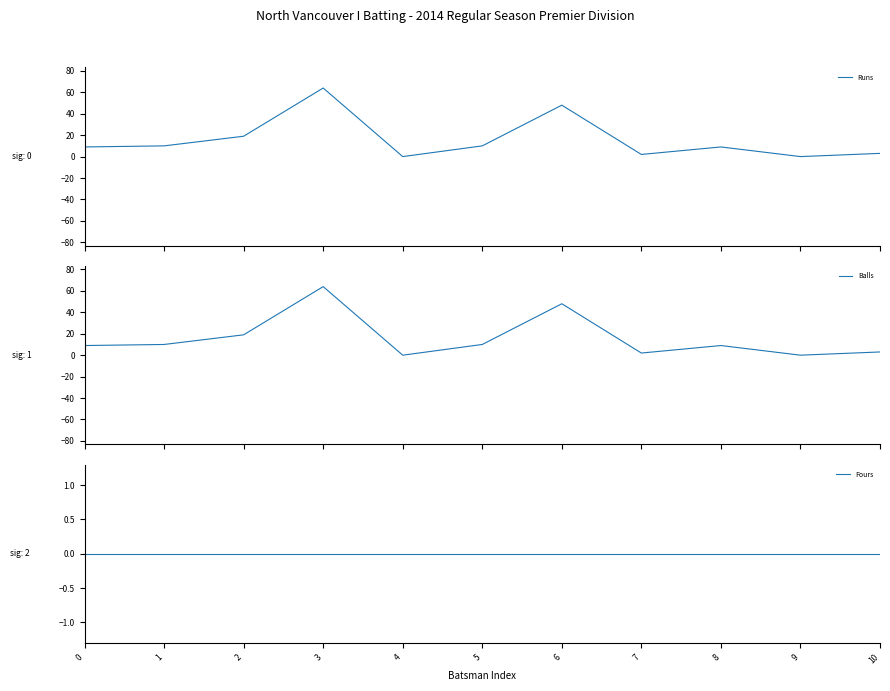

List the series in order of their peak value, lowest first.

Fours, Runs, Balls